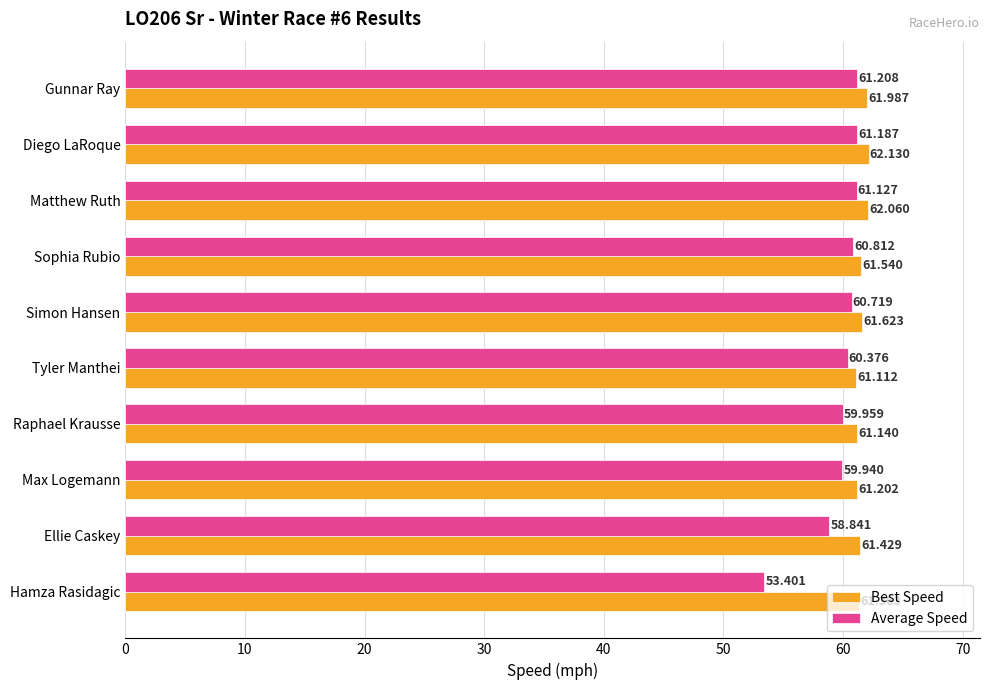

What is the smallest value displayed?

53.4